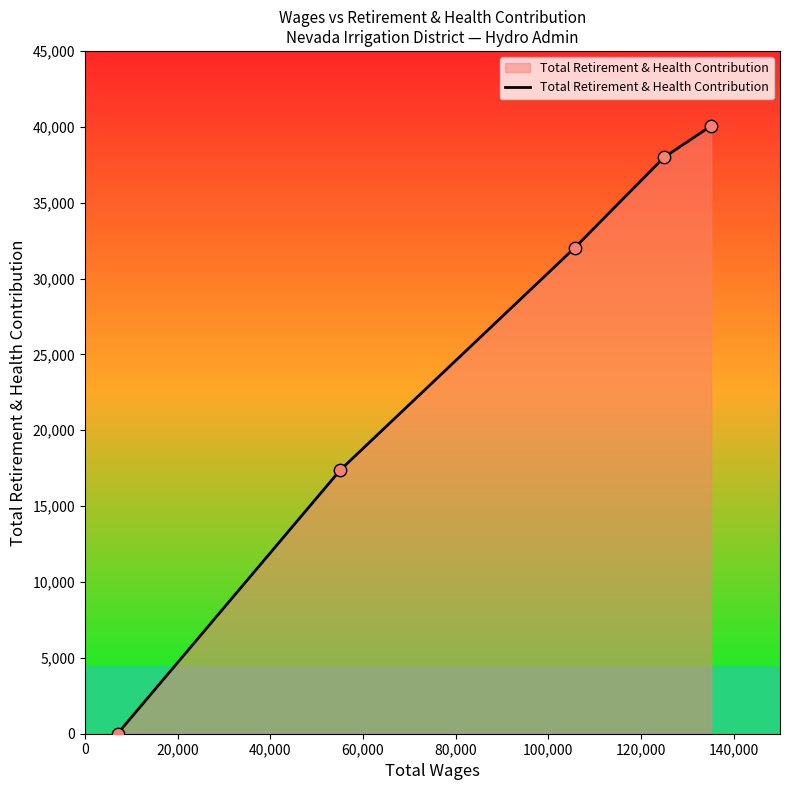

What is the difference between the second highest and minimum values?

37982